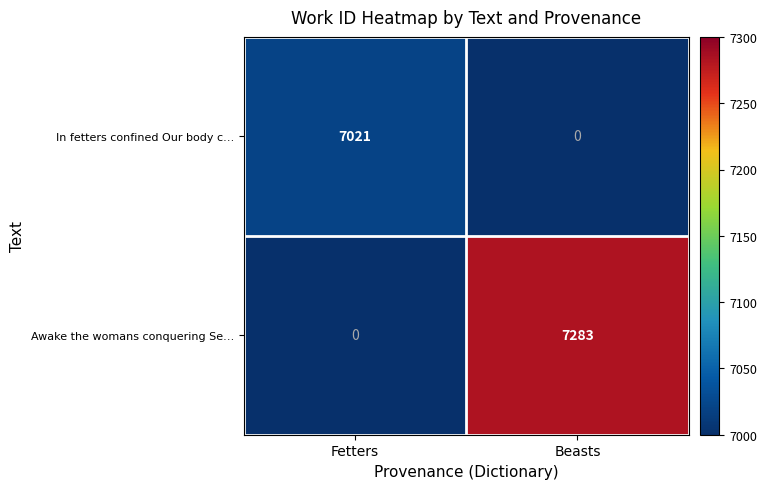

Reading right to left, extract all data points from this chart.

In fetters confined Our body c…: Beasts=0	Fetters=7021
Awake the womans conquering Se…: Beasts=7283	Fetters=0